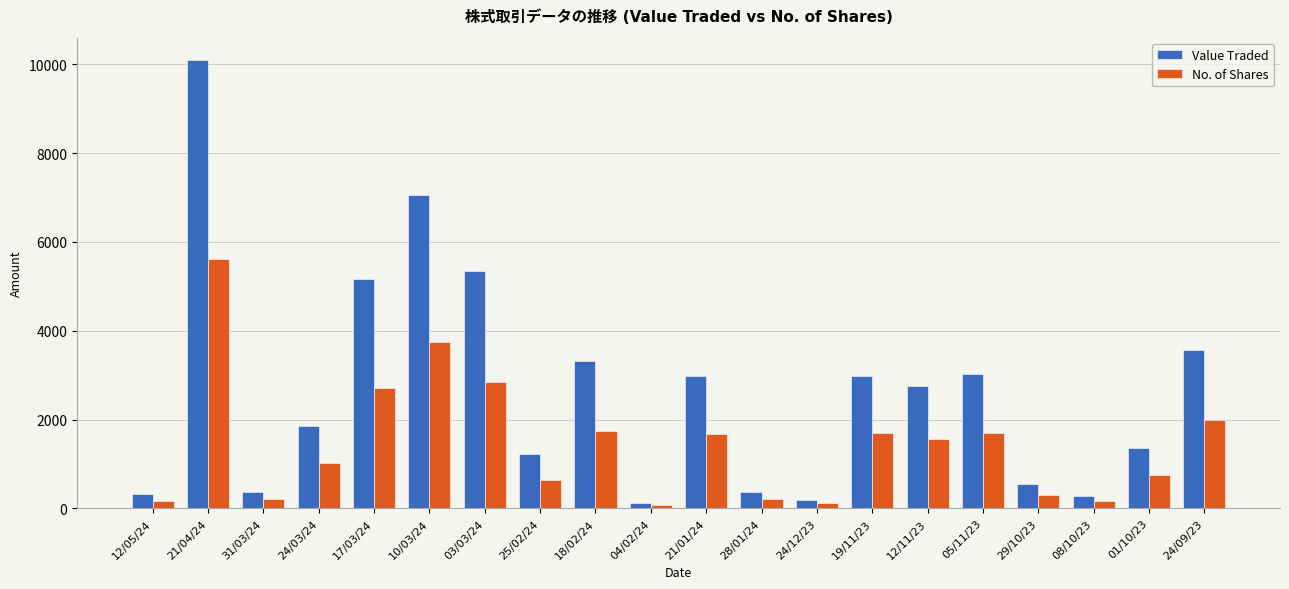

Rank the series by their average value, from highest to lowest.

Value Traded, No. of Shares